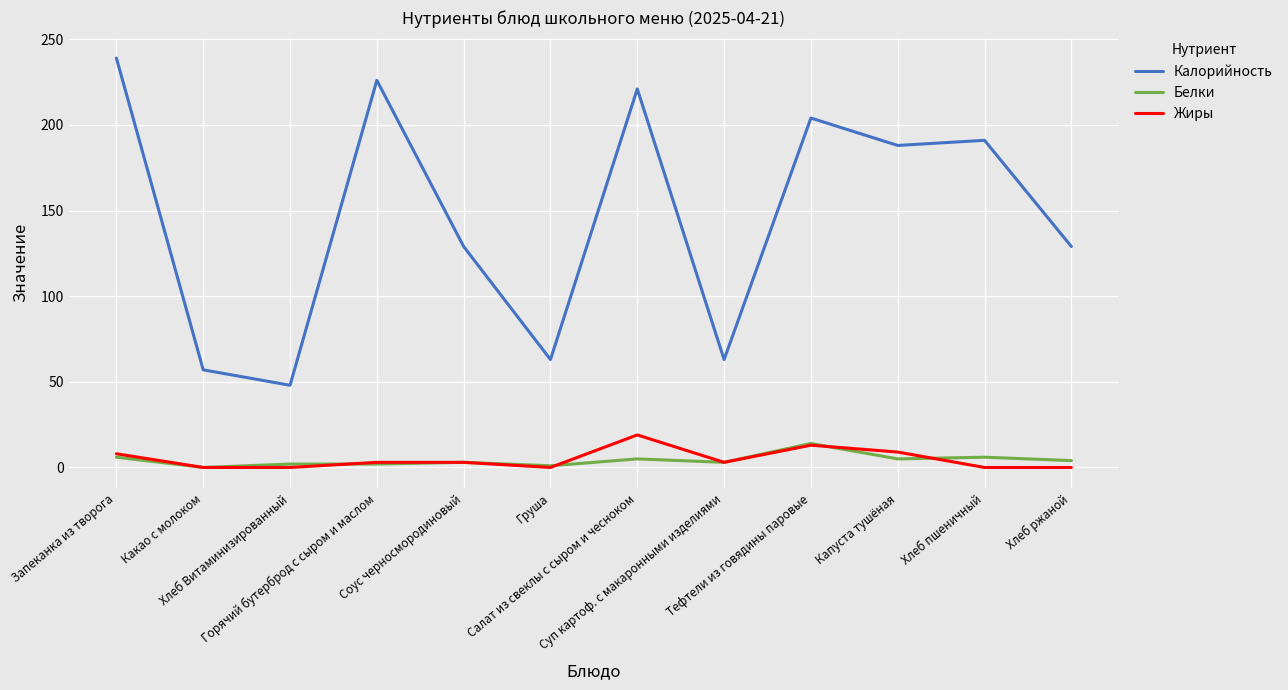

True or false: Калорийность and Белки intersect in this chart.

False